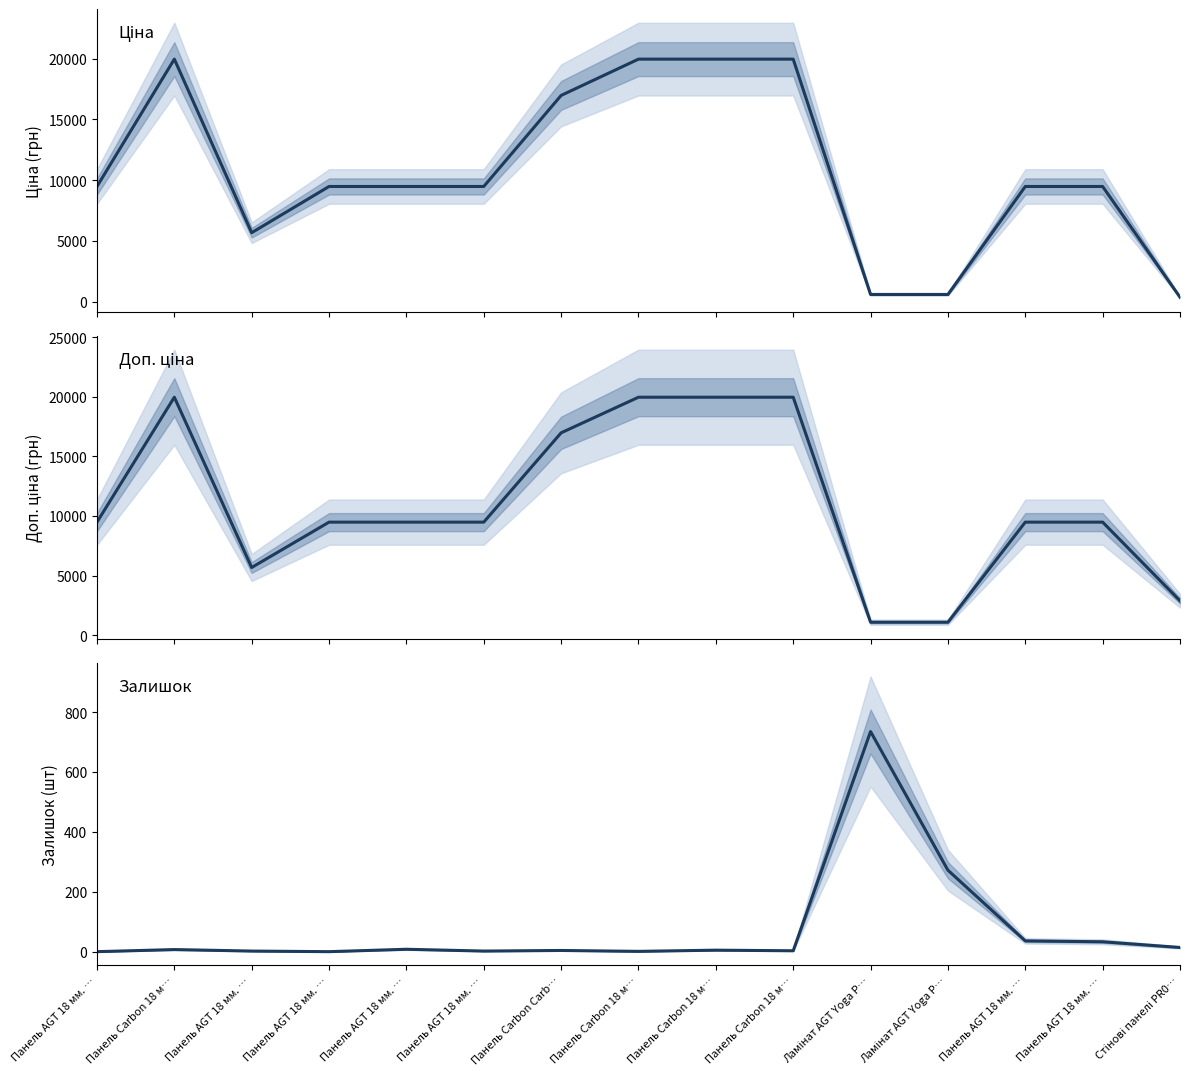

True or false: Доп. ціна has more than 1 interior local peaks.

False